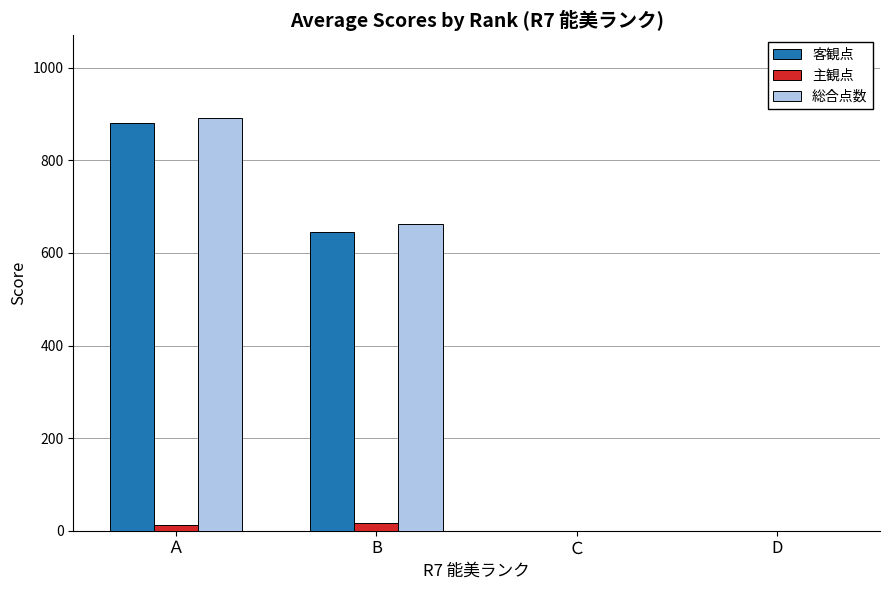

Is it true that 総合点数 equals 0.0 at Ｃ?

True